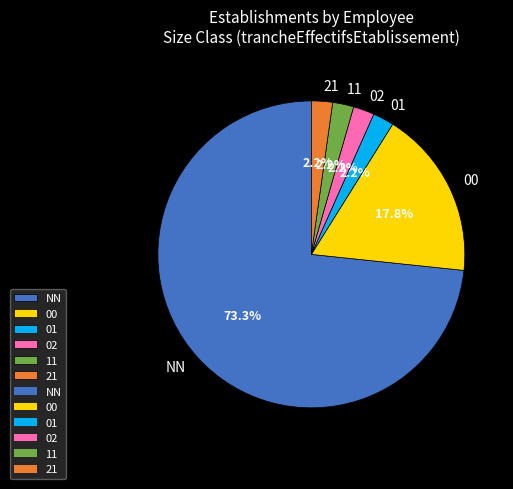

Count the number of slices in the pie.

6